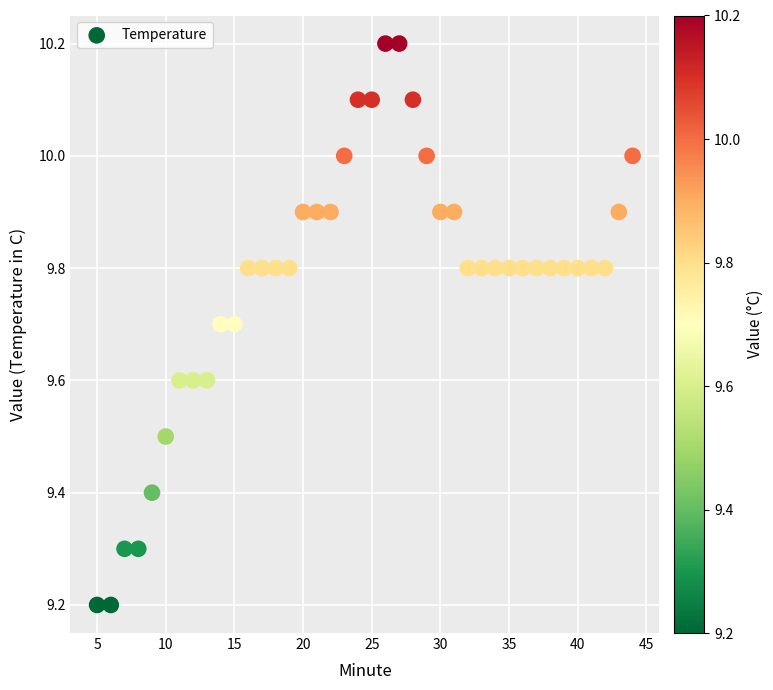

What is the range of Y values (max minus min)?

1.0